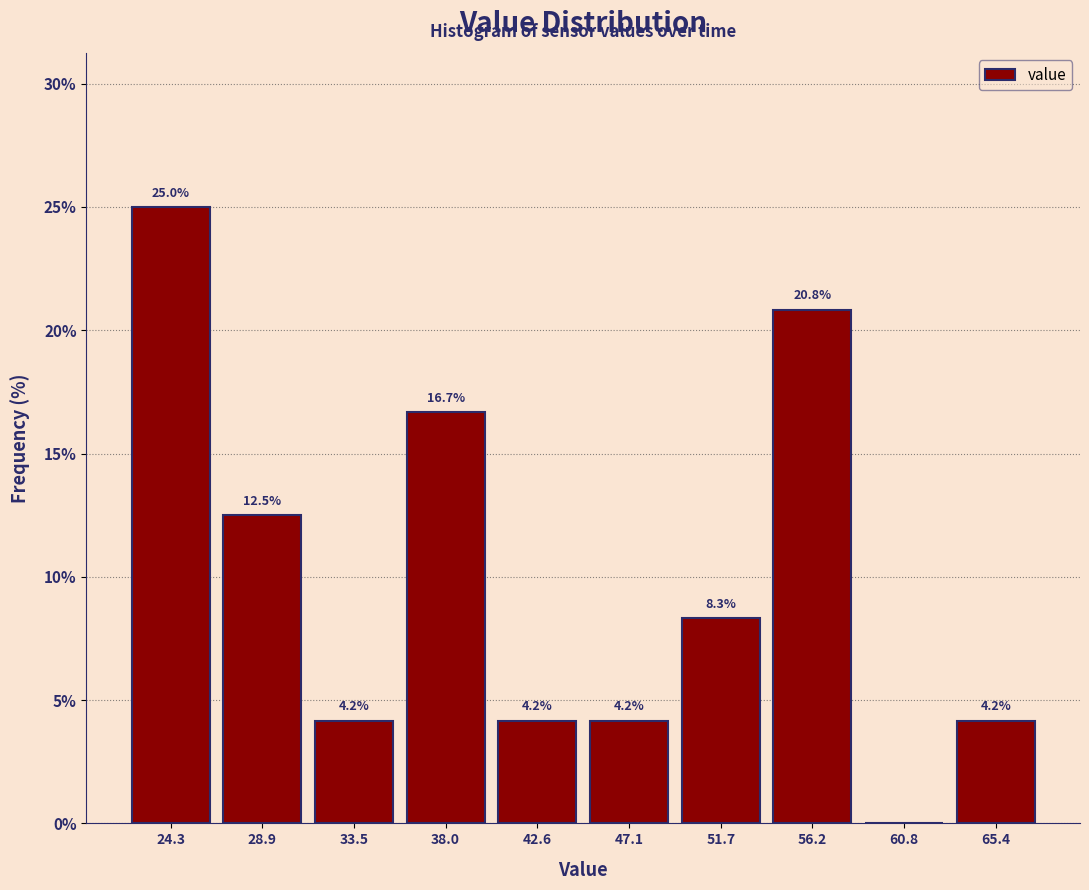

Which range on the x-axis has the tallest bar?

22.0 to 26.5